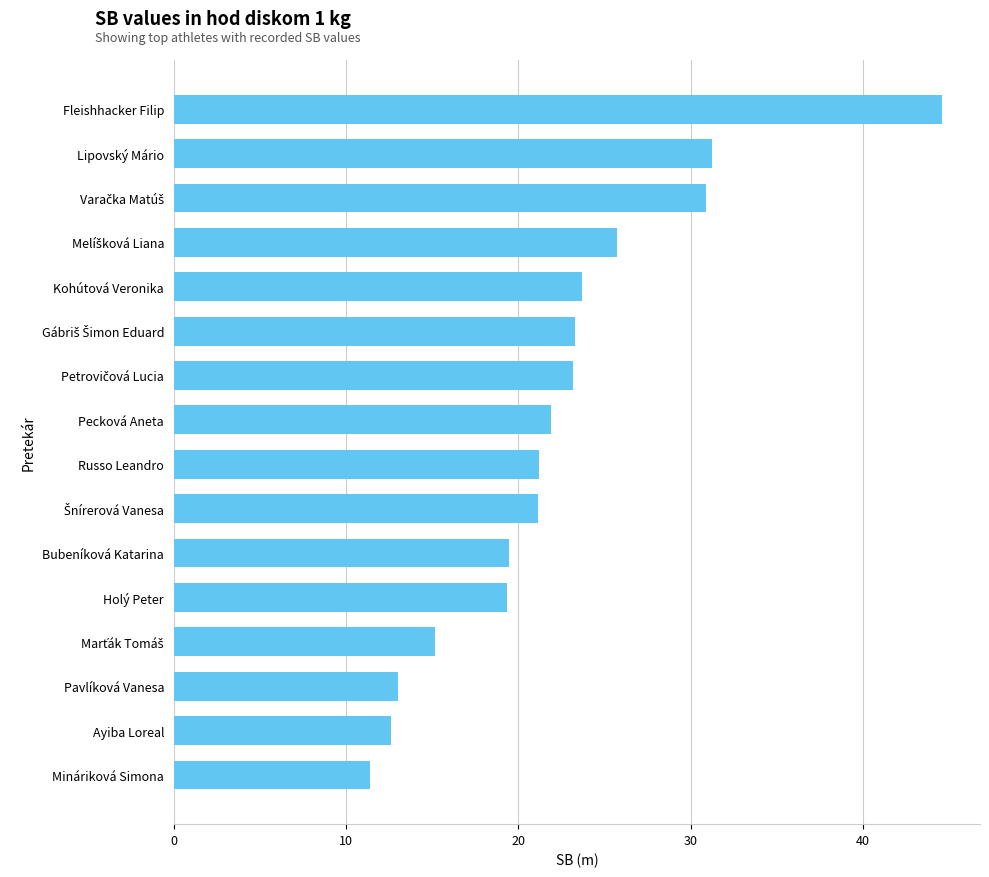

Which category has the lowest value across all series?

Mináriková Simona